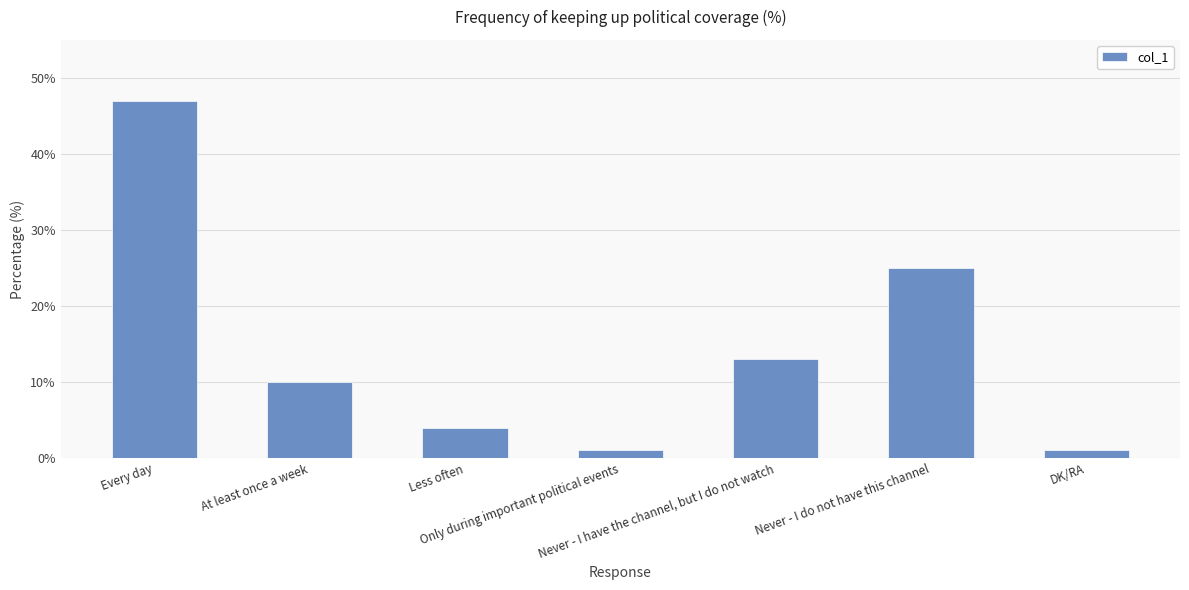

What is the difference between the maximum and second lowest values?

46